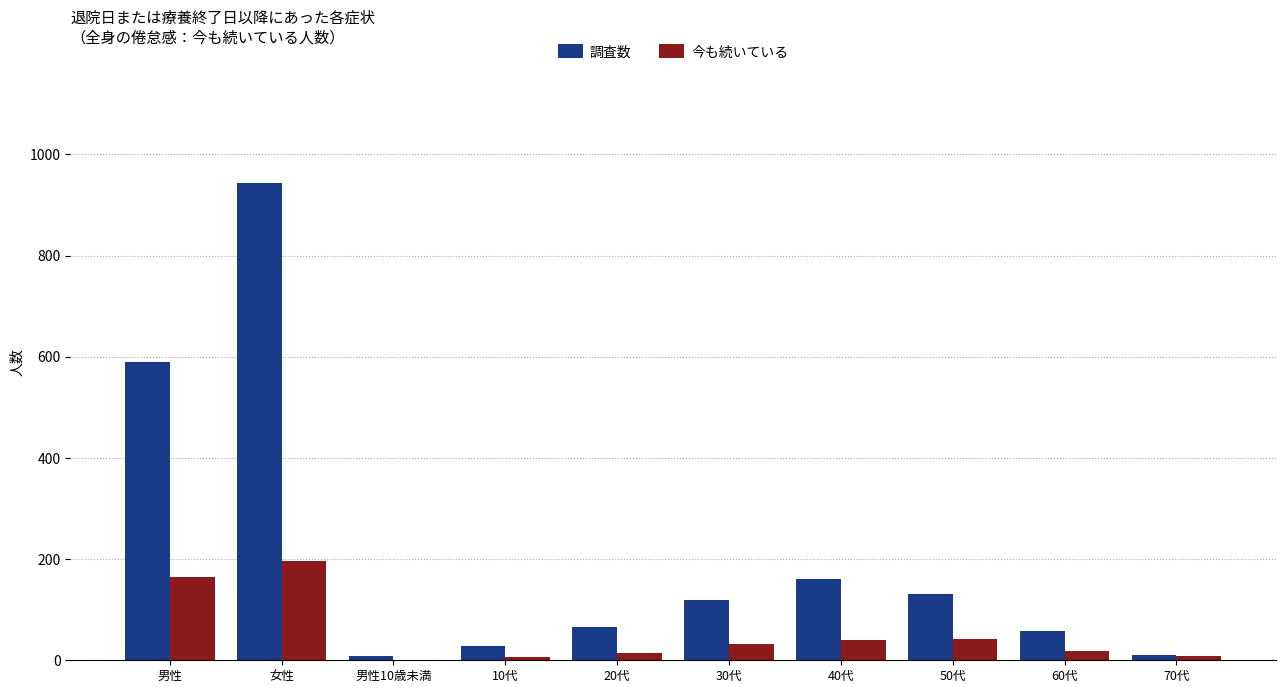

How many groups of bars are there?

10